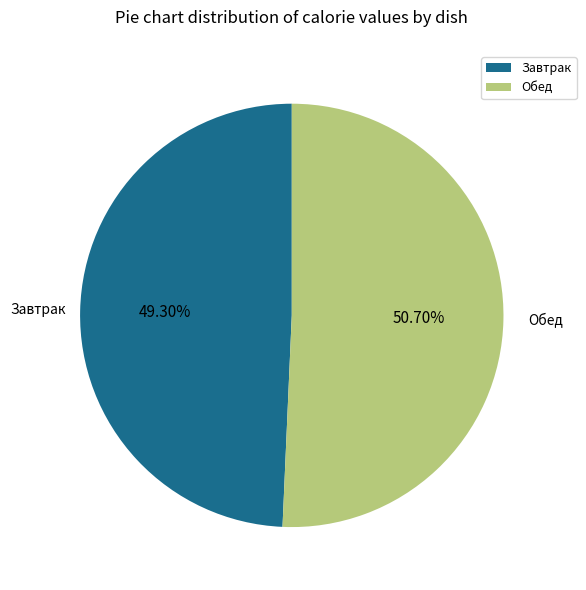

Rank the categories by value from highest to lowest.

Обед, Завтрак